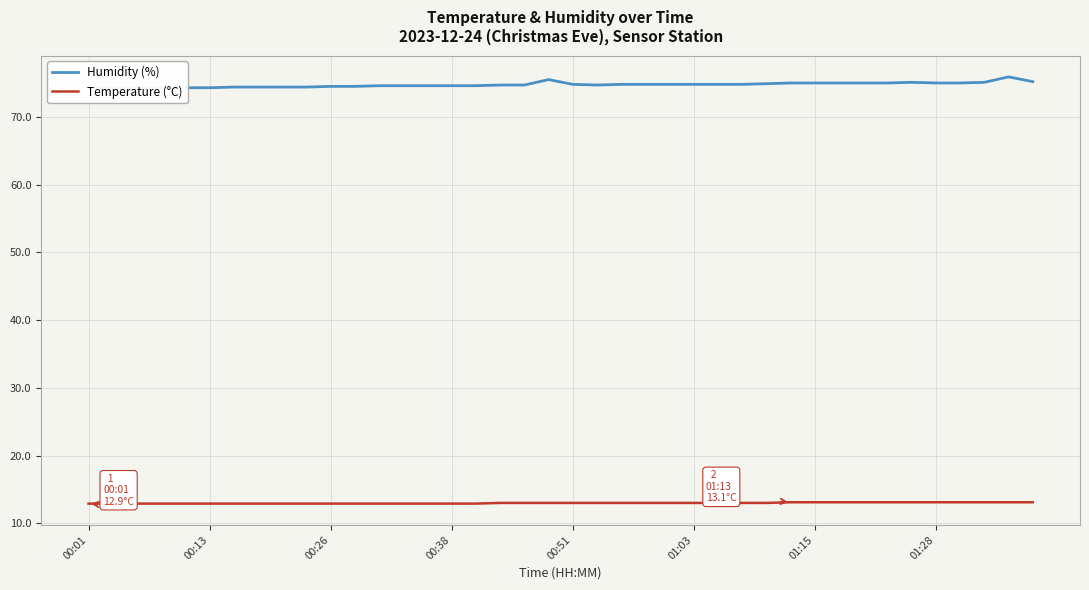

True or false: Humidity (%) and Temperature (°C) cross at least once.

False